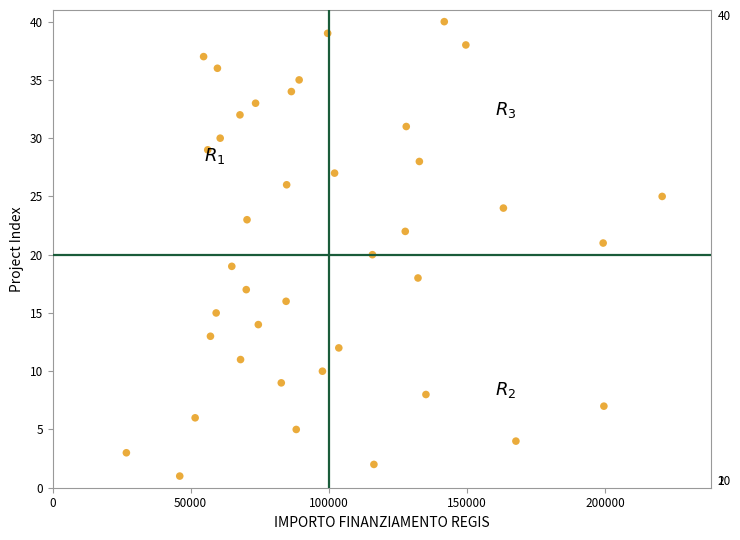

What is the range of Y values (max minus min)?

39